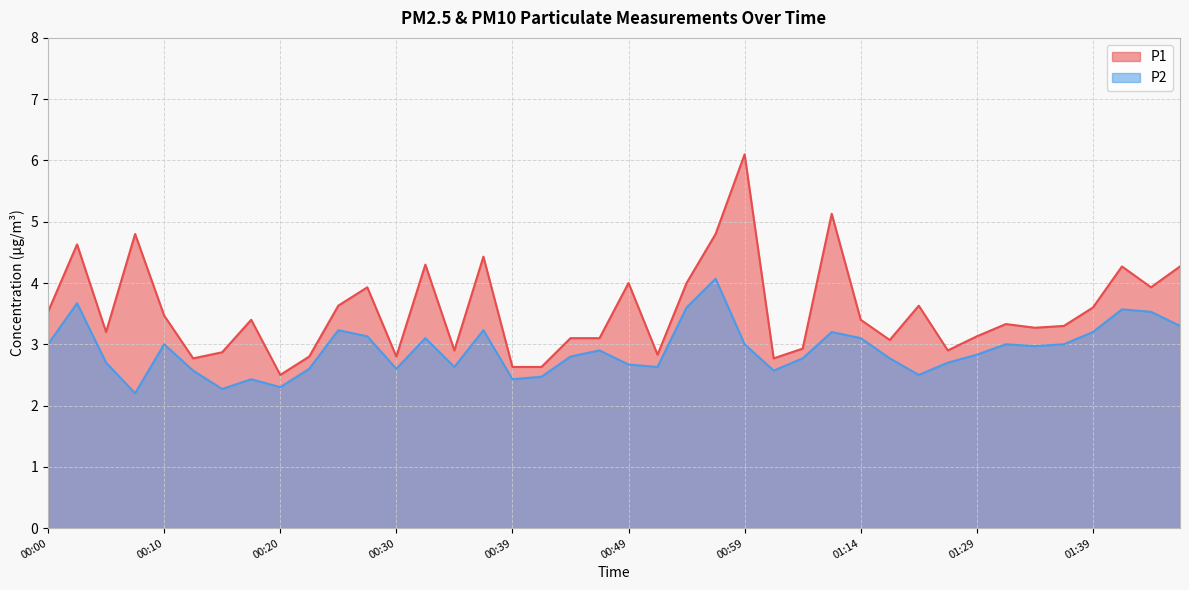

How many interior local peaks does the P1 series have?

12